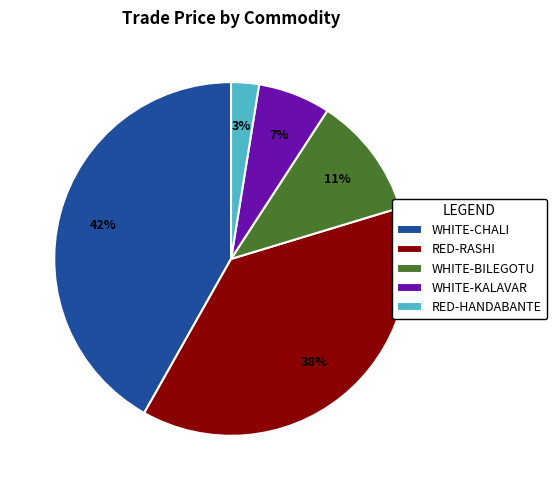

How many segments does this pie chart have?

5